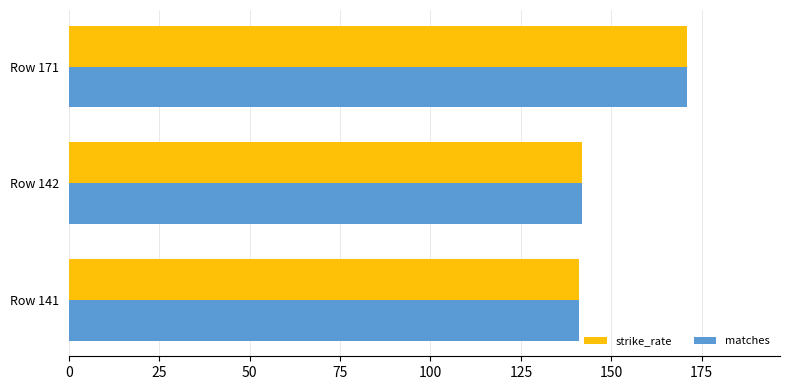

What is the minimum value for strike_rate?

141